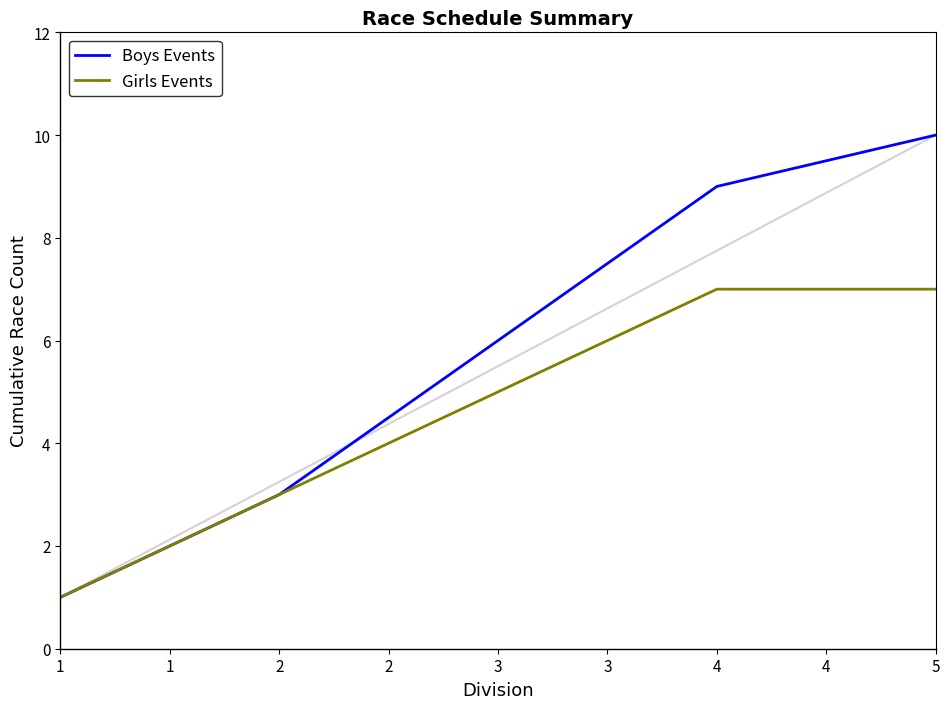

What is the maximum value shown in the chart?

10